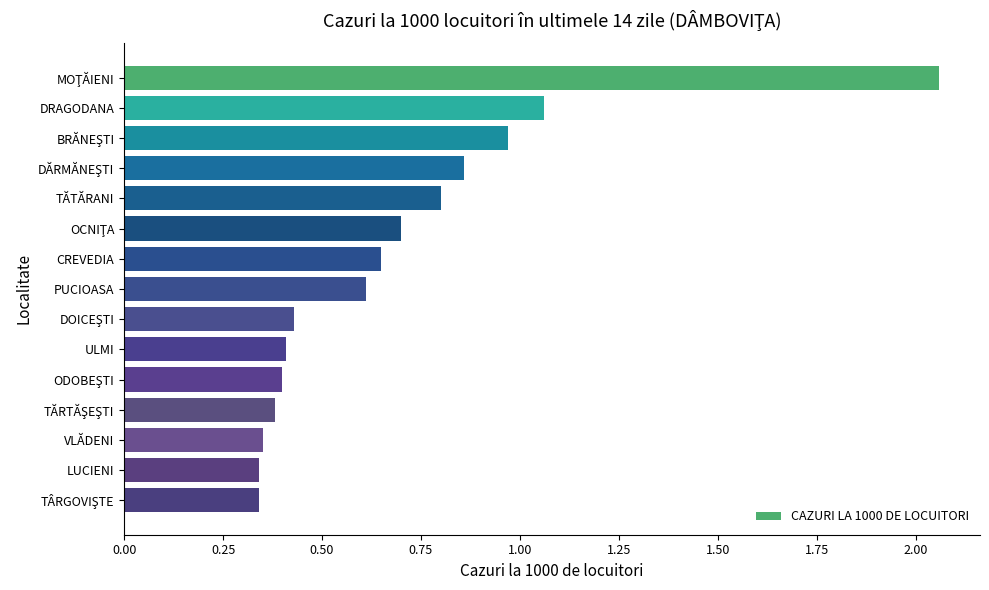

Is it true that the value at LUCIENI is 0.5?

False